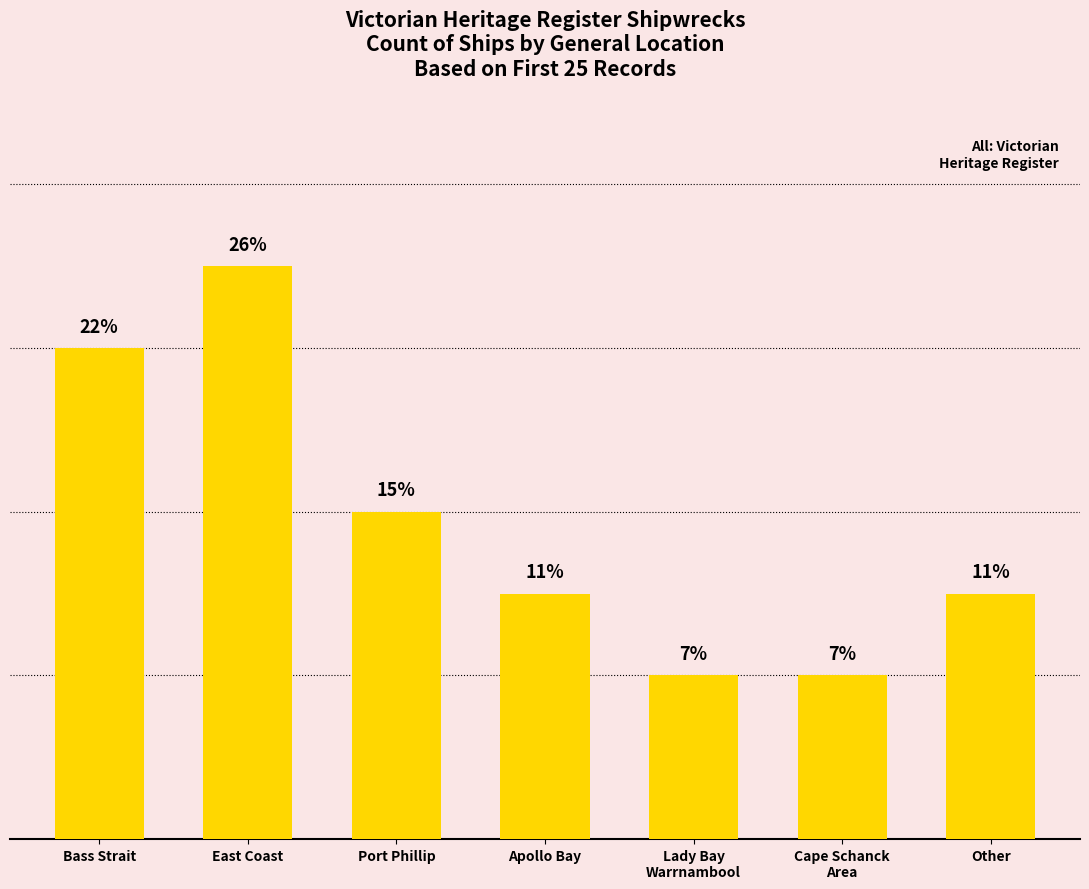

What is the change in value from East Coast to Cape Schanck
Area?

-5